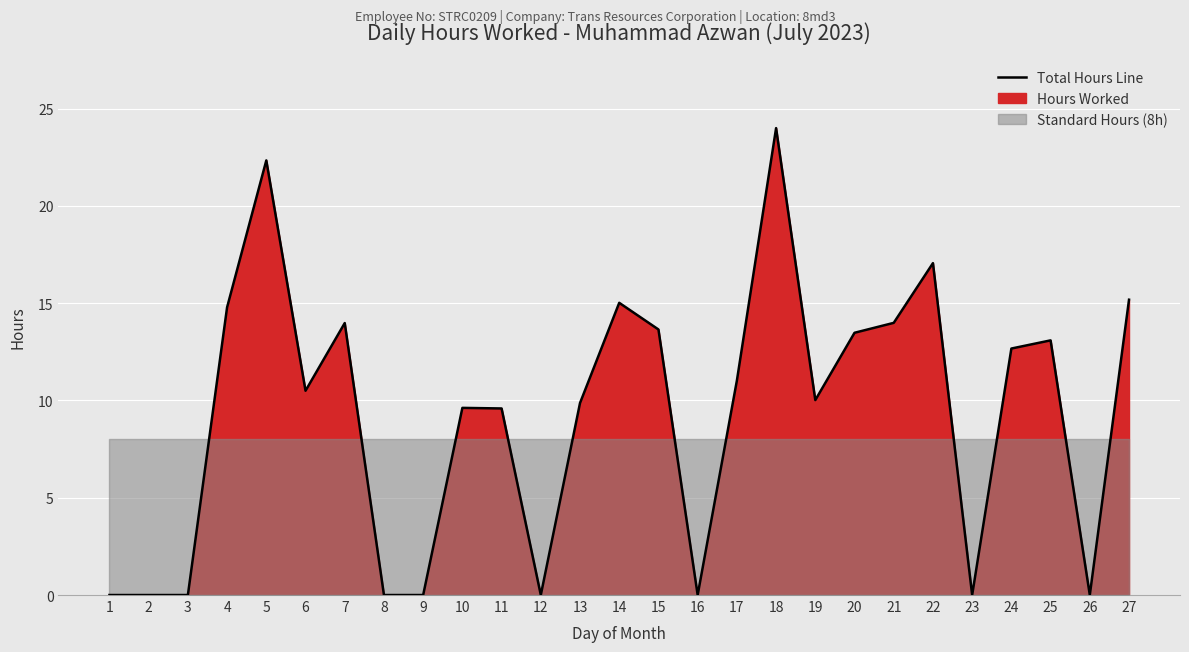

What is the difference between the maximum and minimum values?

24.0